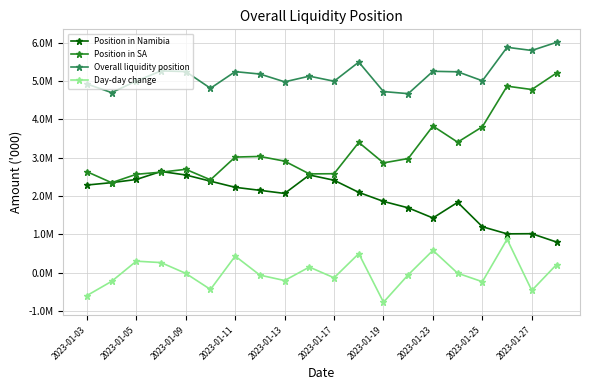

Does the chart have visible grid lines?

Yes